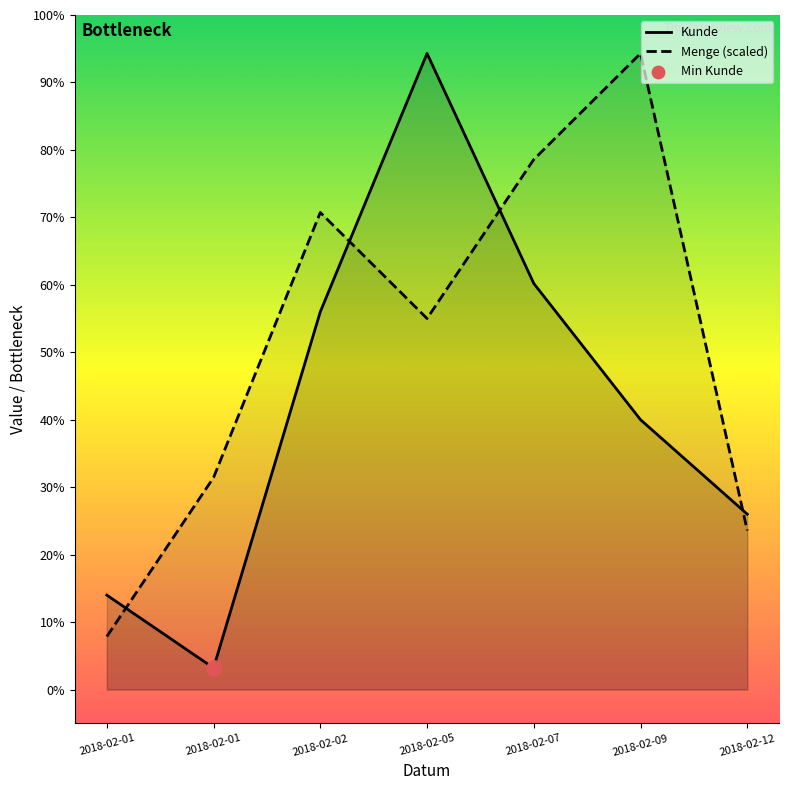

Which series reaches the minimum Y coordinate?

Kunde